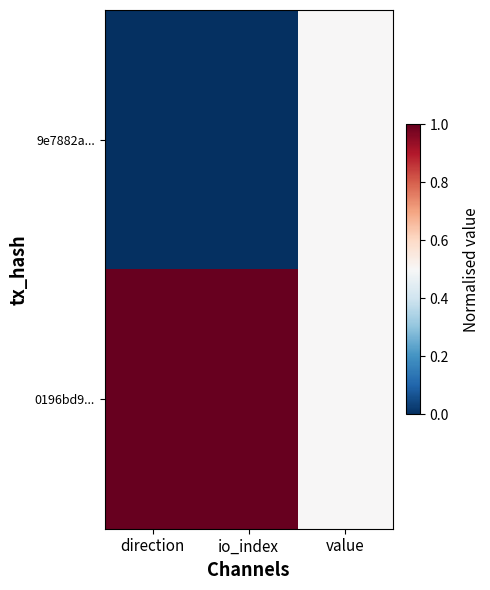

At direction, list the series in order from smallest to largest.

9e7882a..., 0196bd9...